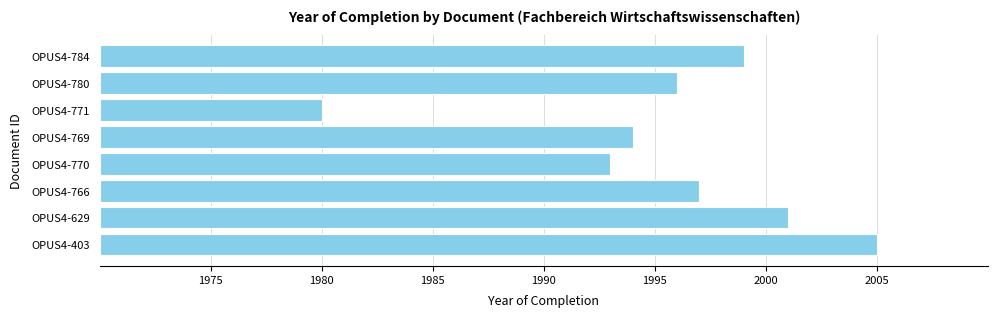

Count the number of categories in the chart.

8